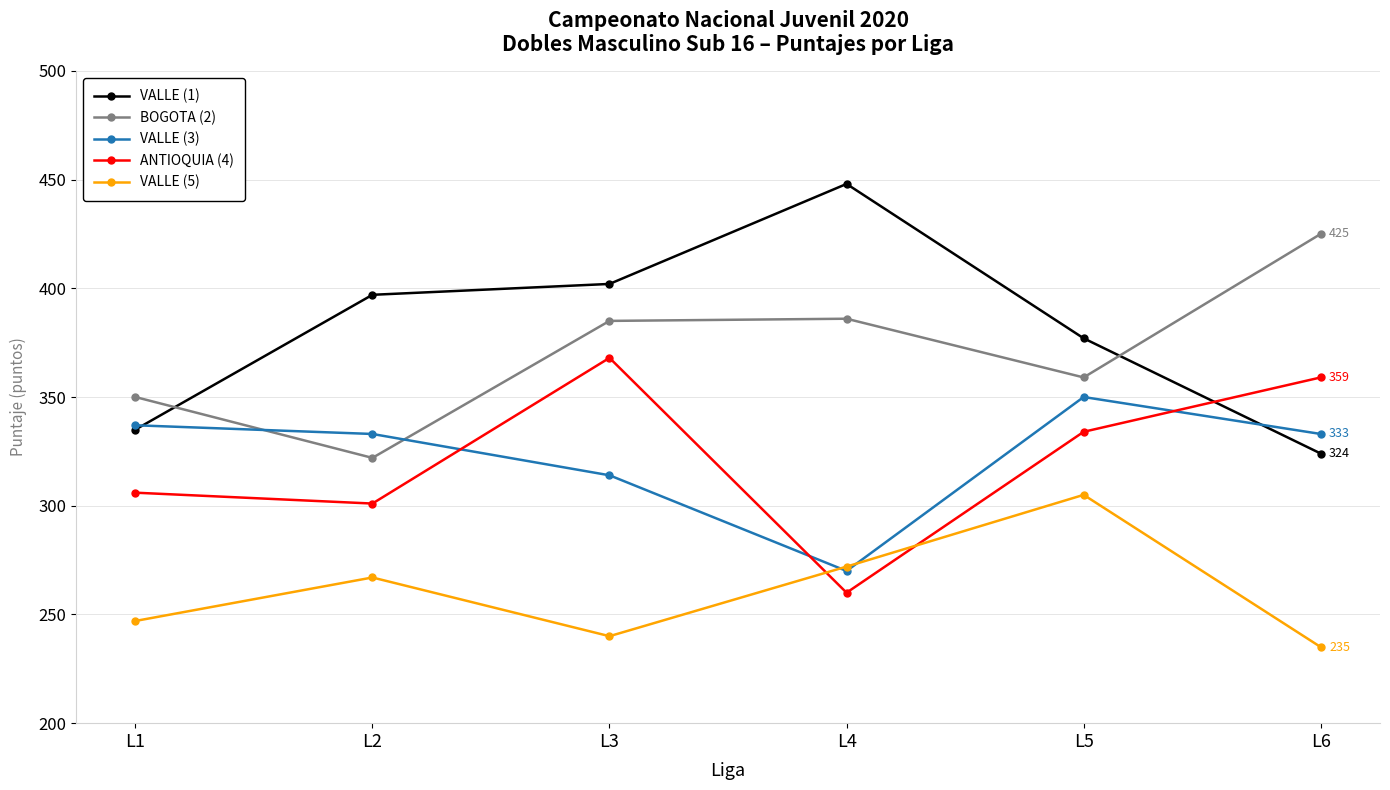

List the series in order of their peak value, highest first.

VALLE (1), BOGOTA (2), ANTIOQUIA (4), VALLE (3), VALLE (5)